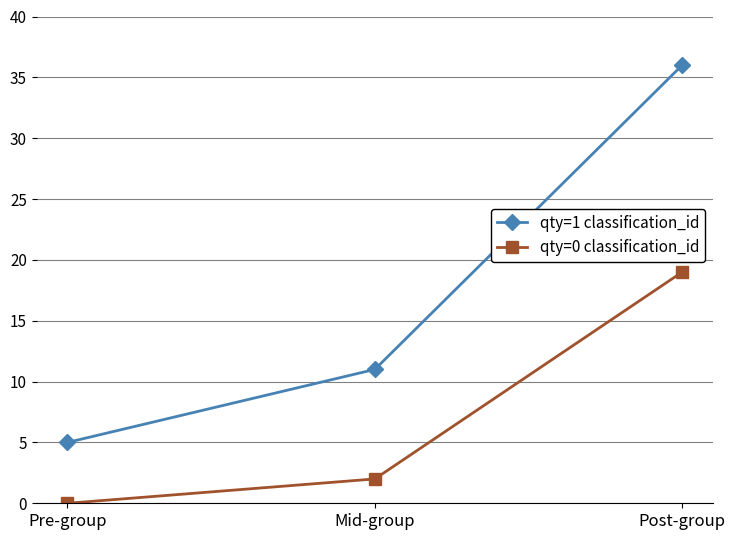

At which label does qty=0 classification_id reach its peak?

Post-group